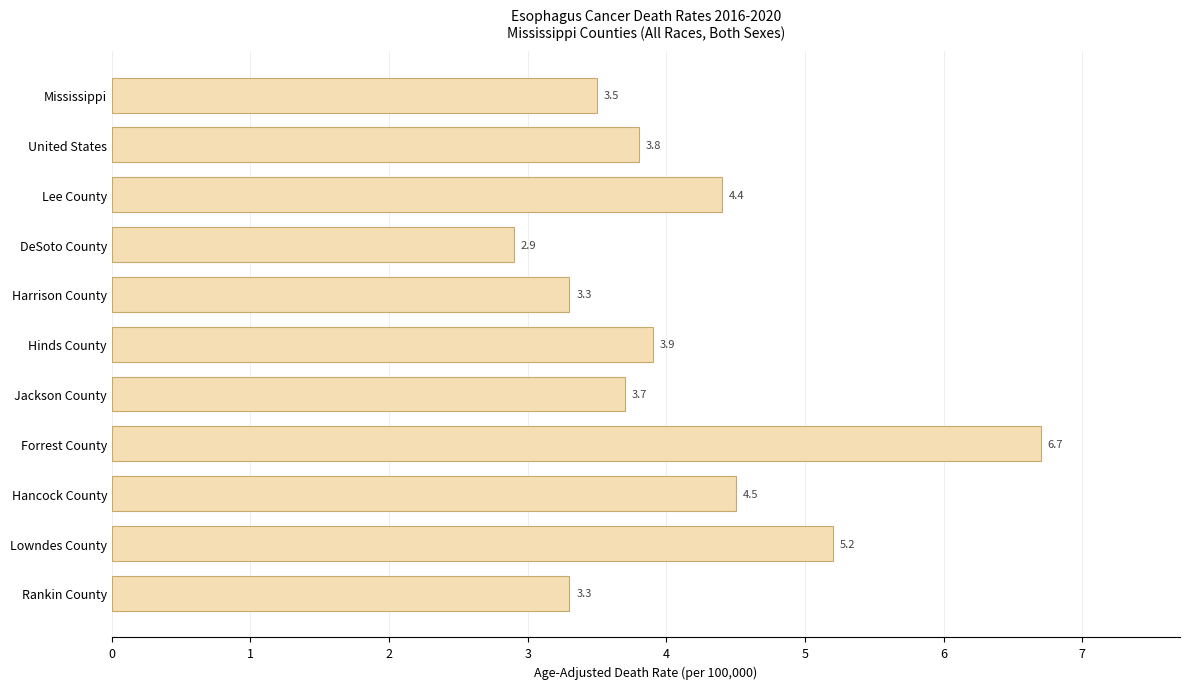

What is the sum of all values?

45.2